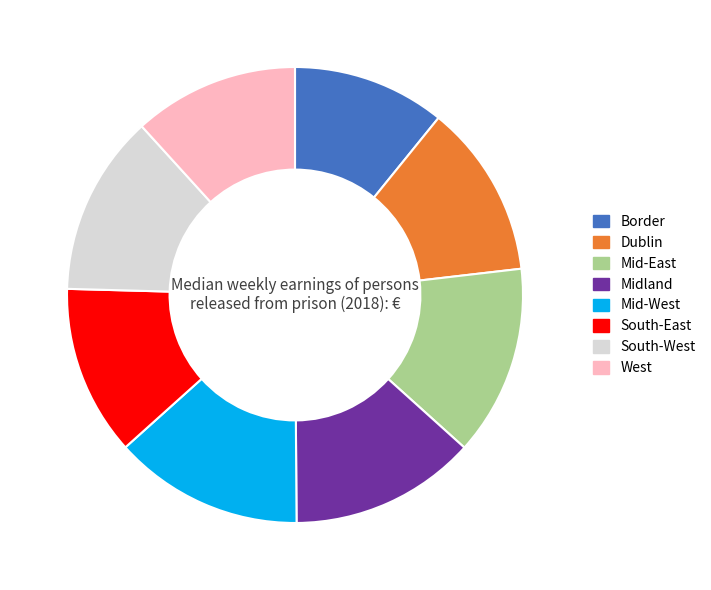

Which category has the smallest portion of the pie?

Border